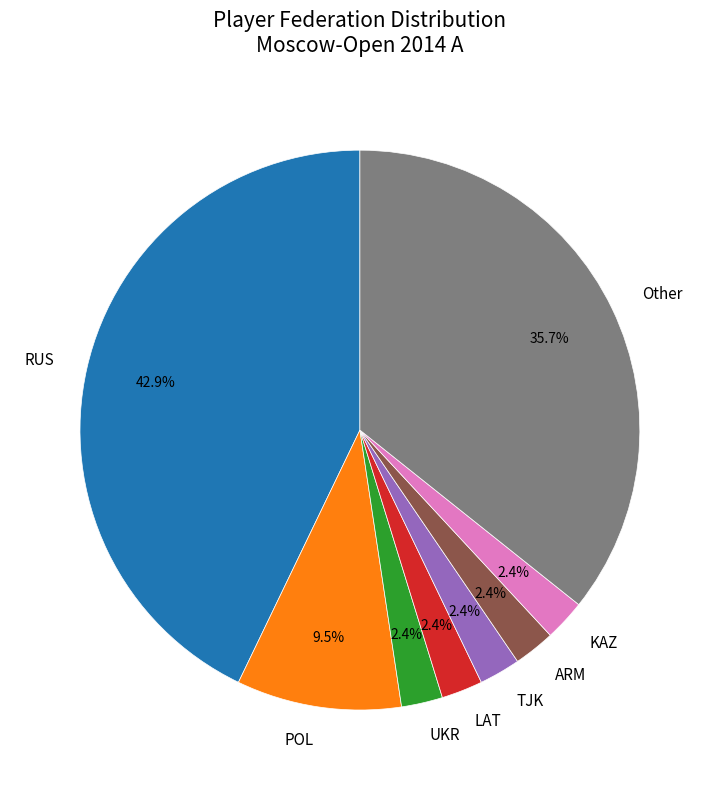

The ARM slice represents 2% of the pie. True or false?

True